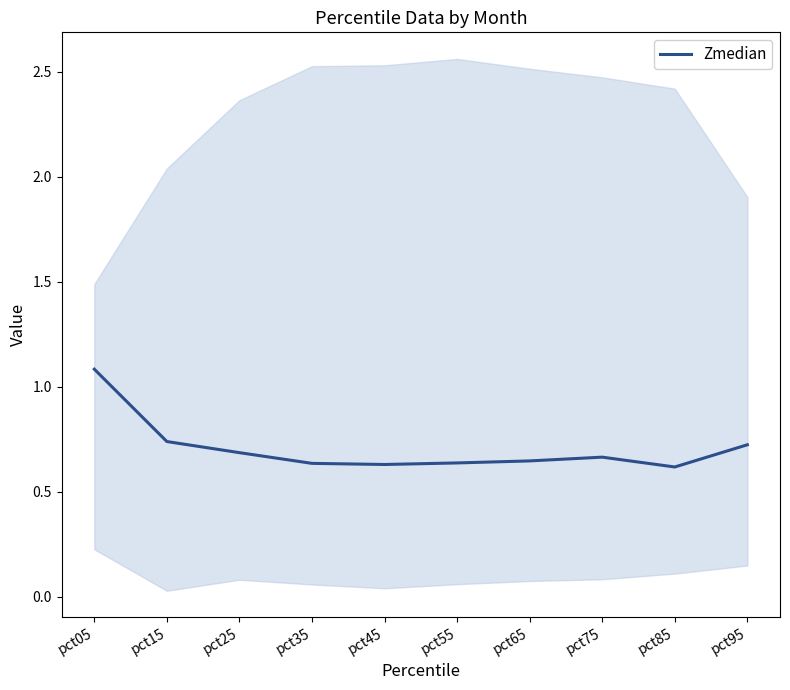

True or false: the data shows 1.1 at pct65.

False